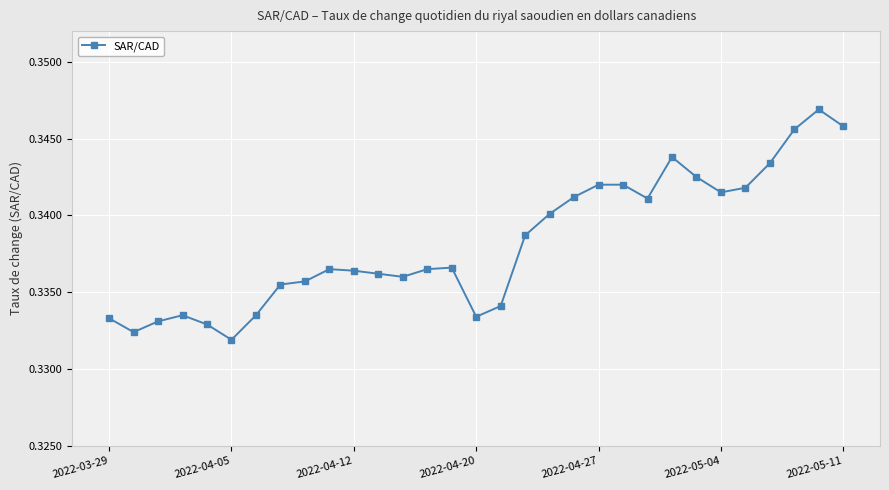

Does the chart display data point markers on the line(s)?

Yes